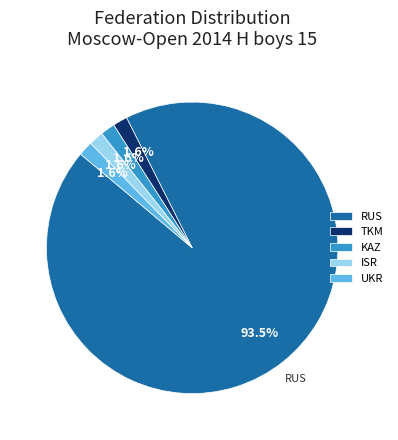

To the nearest percent, what percentage of the pie is KAZ?

2%